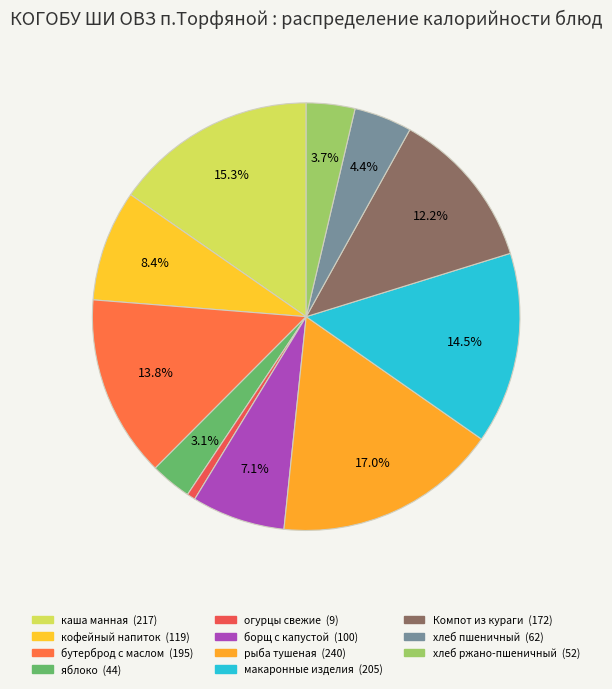

The хлеб пшеничный slice represents 13% of the pie. True or false?

False